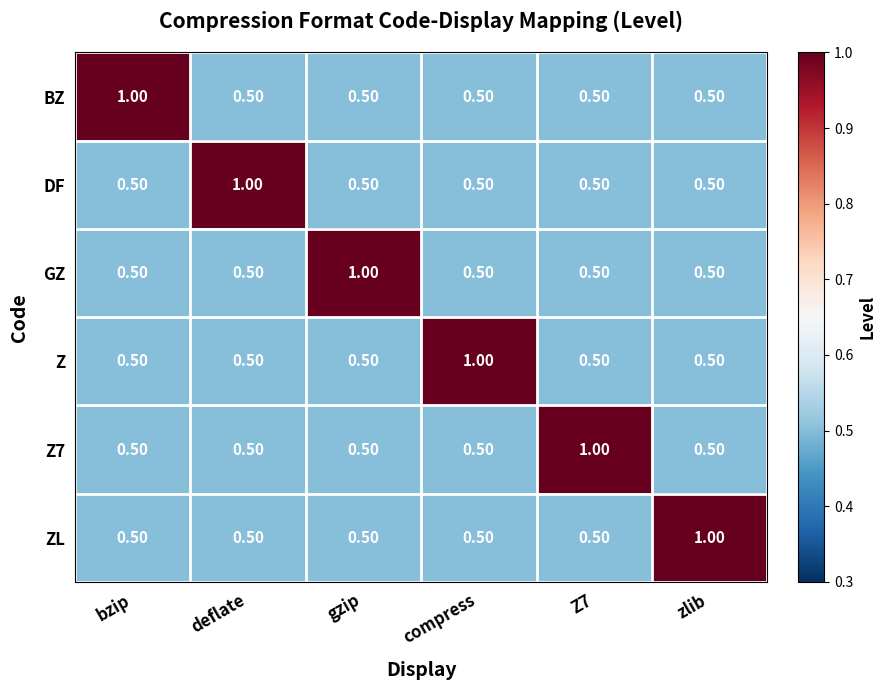

What is the total value across all series at bzip?

3.5